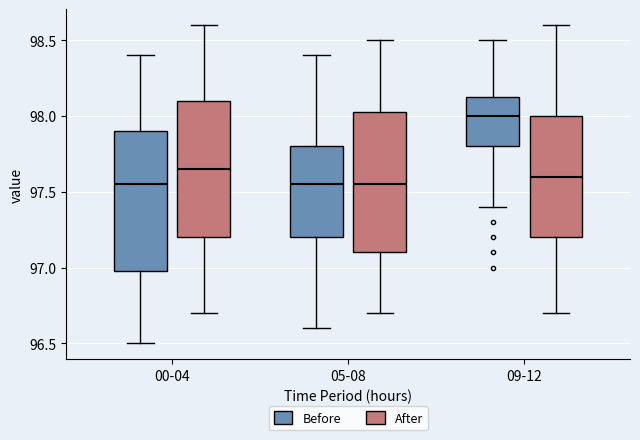

Reading left to right, read every box against the y-axis: the position of its median line, the range the box covers, and the ends of its whiskers. The values are not printed on the chart, so give them approximately, as read against the axis.

00-04 (Before): median 97.55, box 97.00 to 97.90, whiskers 96.50 to 98.40
00-04 (After): median 97.65, box 97.20 to 98.10, whiskers 96.70 to 98.60
05-08 (Before): median 97.55, box 97.20 to 97.80, whiskers 96.60 to 98.40
05-08 (After): median 97.55, box 97.10 to 98.05, whiskers 96.70 to 98.50
09-12 (Before): median 98.00, box 97.80 to 98.15, whiskers 97.40 to 98.50
09-12 (After): median 97.60, box 97.20 to 98.00, whiskers 96.70 to 98.60